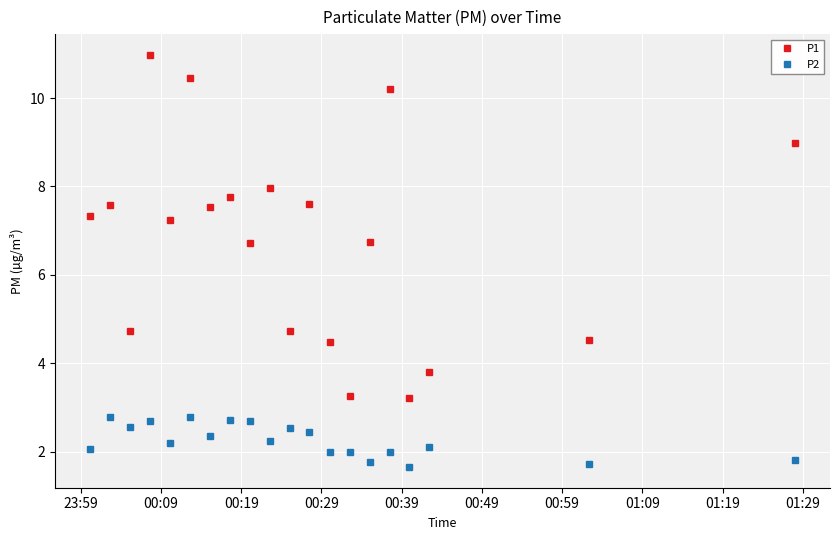

How many interior local peaks does the P1 series have?

7